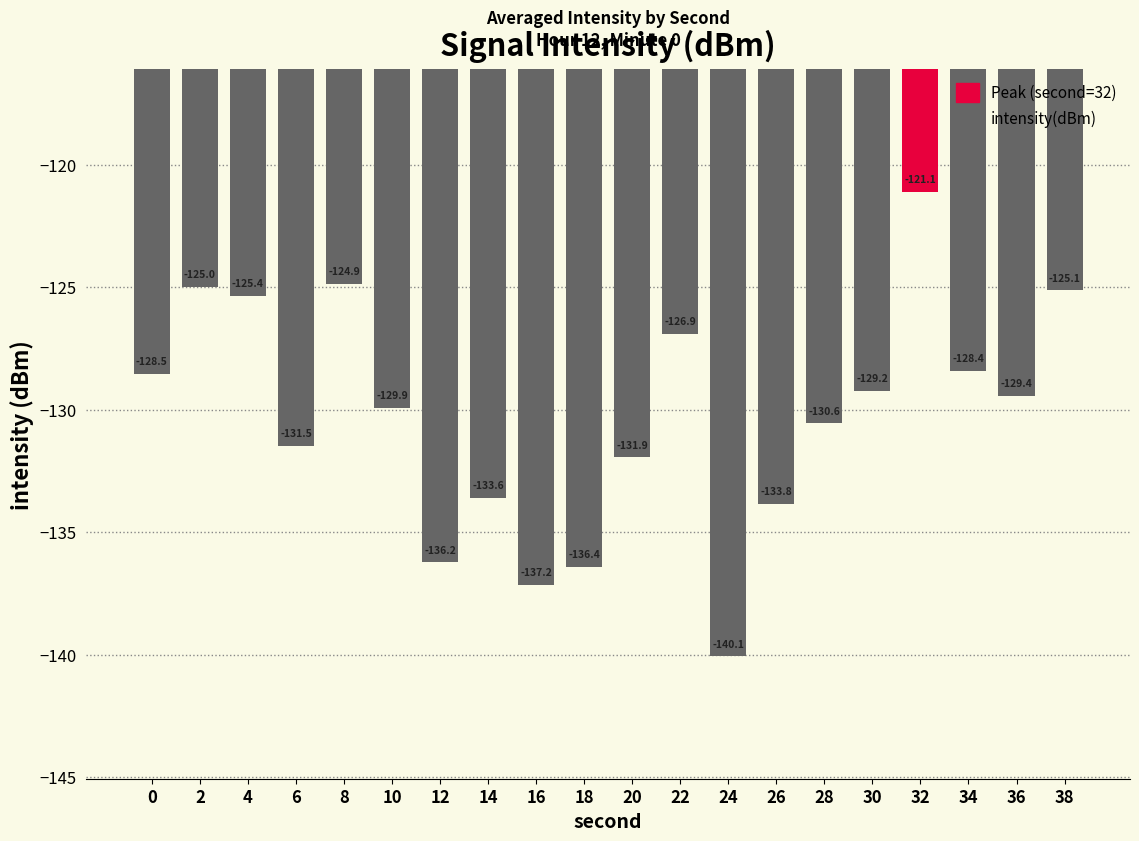

Rank the categories by value from lowest to highest.

24, 16, 18, 12, 26, 14, 20, 6, 28, 10, 36, 30, 0, 34, 22, 4, 38, 2, 8, 32